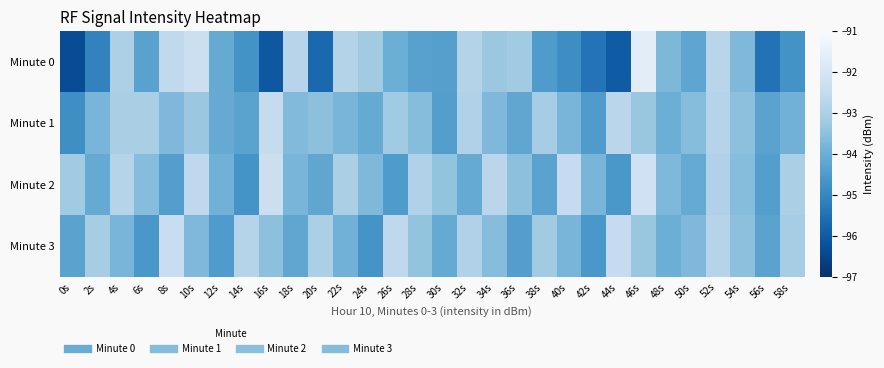

Reading left to right, list all the values displayed in this chart.

Minute 0: 0s=-96.3	2s=-95.1	4s=-93.0	6s=-94.3	8s=-92.6	10s=-92.3	12s=-94.1	14s=-94.7	16s=-96.1	18s=-92.8	20s=-95.7	22s=-92.8	24s=-93.2	26s=-94.0	28s=-94.3	30s=-94.4	32s=-92.8	34s=-93.3	36s=-93.2	38s=-94.5	40s=-94.8	42s=-95.4	44s=-96.0	46s=-91.6	48s=-93.7	50s=-94.2	52s=-92.7	54s=-93.7	56s=-95.5	58s=-94.7
Minute 1: 0s=-94.8	2s=-93.8	4s=-93.0	6s=-93.0	8s=-93.7	10s=-93.3	12s=-94.1	14s=-94.3	16s=-92.5	18s=-93.7	20s=-93.5	22s=-93.8	24s=-94.1	26s=-93.2	28s=-93.6	30s=-94.4	32s=-92.9	34s=-93.7	36s=-94.2	38s=-93.1	40s=-93.8	42s=-94.5	44s=-92.7	46s=-93.3	48s=-94.0	50s=-93.6	52s=-92.8	54s=-93.5	56s=-94.3	58s=-93.9
Minute 2: 0s=-93.2	2s=-94.1	4s=-92.8	6s=-93.6	8s=-94.4	10s=-92.6	12s=-93.9	14s=-94.7	16s=-92.3	18s=-93.8	20s=-94.2	22s=-93.0	24s=-93.7	26s=-94.5	28s=-92.9	30s=-93.4	32s=-94.1	34s=-92.7	36s=-93.5	38s=-94.3	40s=-92.5	42s=-93.8	44s=-94.6	46s=-92.2	48s=-93.7	50s=-94.1	52s=-92.9	54s=-93.6	56s=-94.4	58s=-93.0
Minute 3: 0s=-94.3	2s=-93.1	4s=-93.8	6s=-94.6	8s=-92.4	10s=-93.7	12s=-94.5	14s=-92.8	16s=-93.5	18s=-94.2	20s=-93.0	22s=-93.9	24s=-94.7	26s=-92.6	28s=-93.4	30s=-94.1	32s=-92.9	34s=-93.6	36s=-94.4	38s=-93.2	40s=-93.8	42s=-94.6	44s=-92.5	46s=-93.3	48s=-94.0	50s=-93.7	52s=-92.8	54s=-93.5	56s=-94.3	58s=-93.1